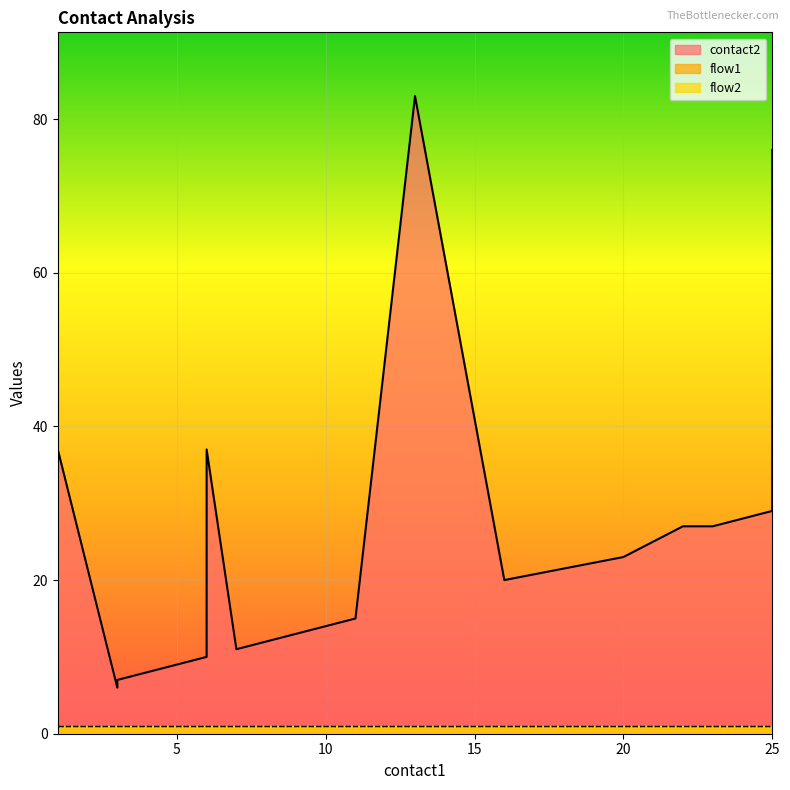

Is it true that contact2 equals 58 at 6?

False